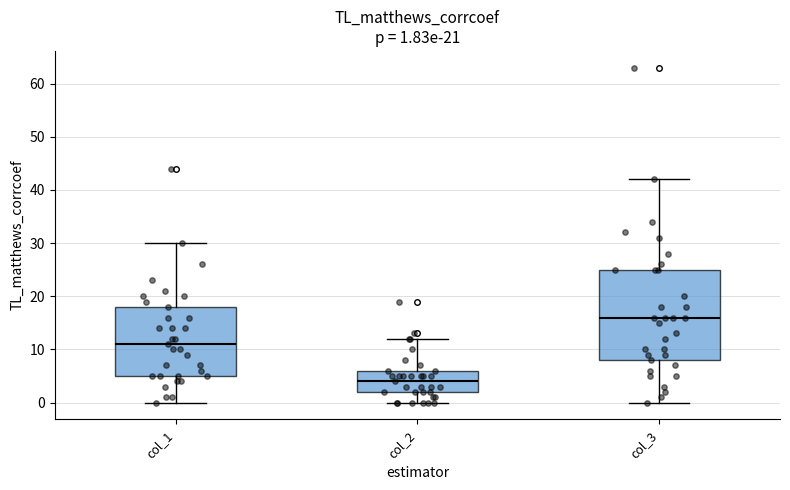

Comparing the boxes themselves (not the whiskers), which one is the tallest?

col_3